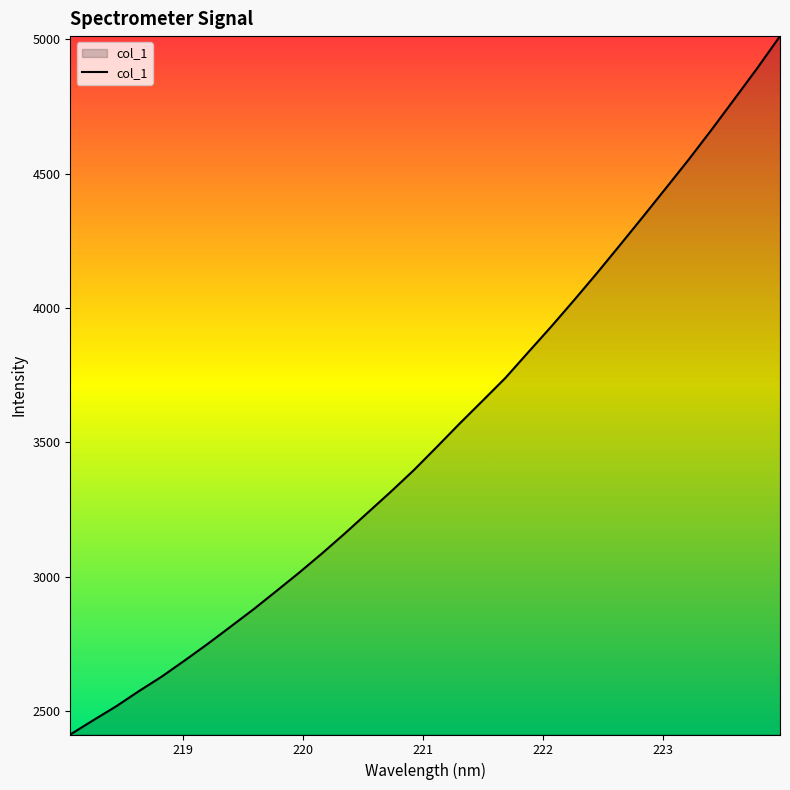

What is the minimum value shown in the chart?

2412.3